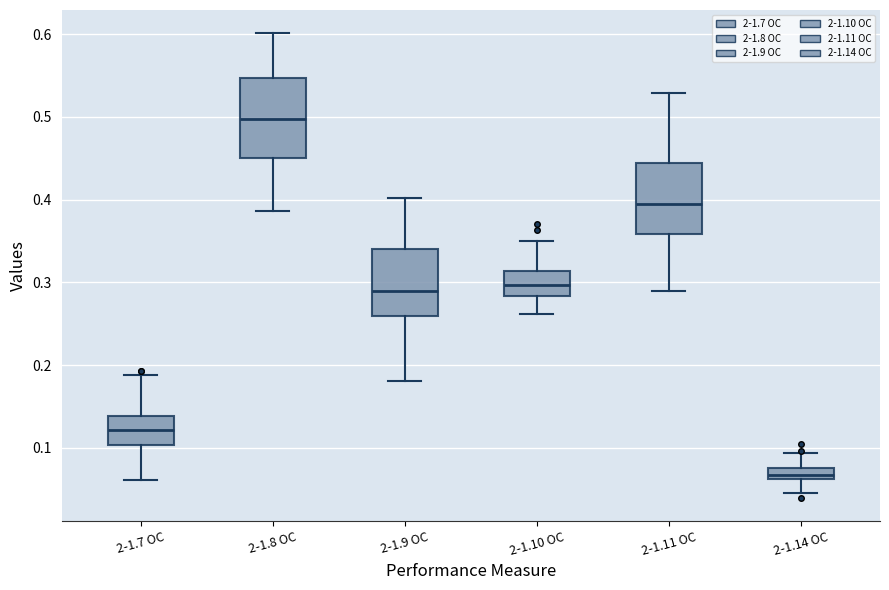

Where does the lower whisker of the box for 2-1.7 OC end on the y-axis? The values are not printed on the chart, so give them approximately, as read against the axis.

0.06